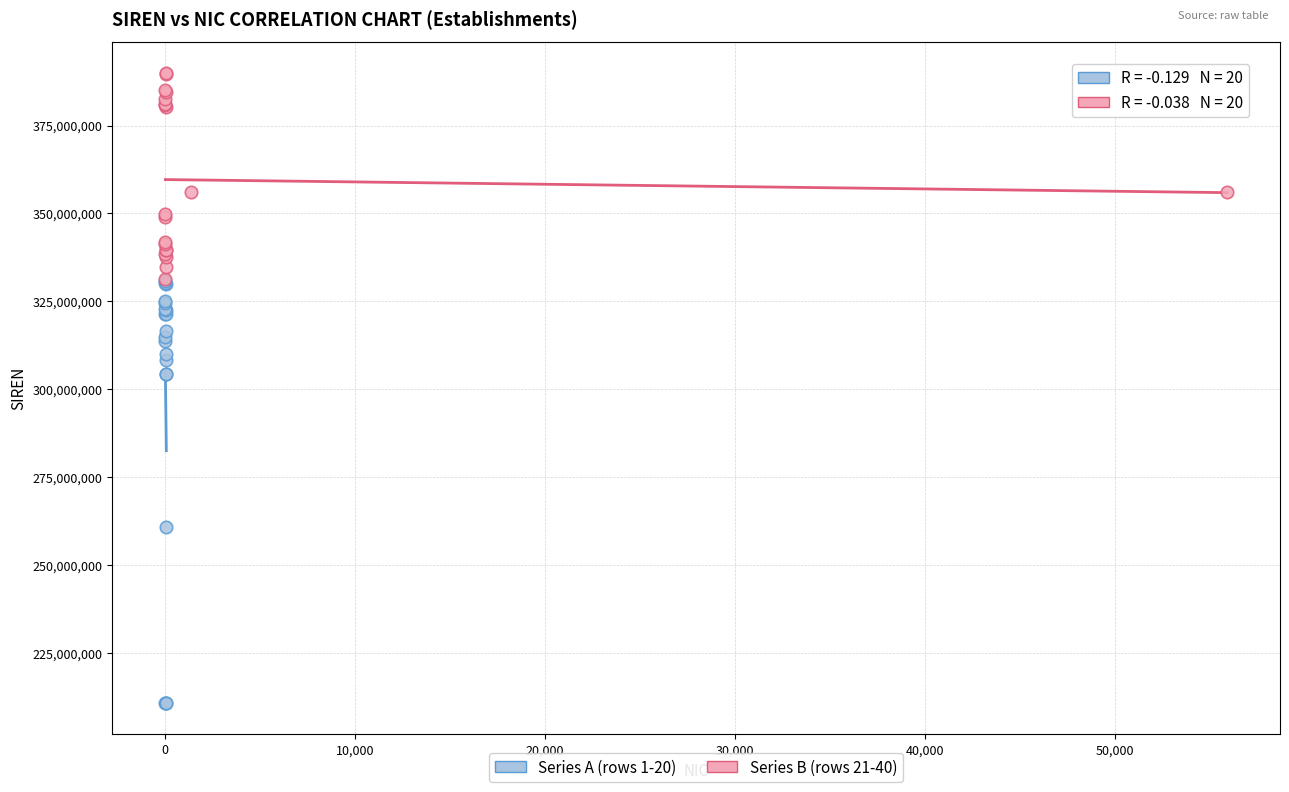

Which series reaches the minimum Y coordinate?

Series A (rows 1-20)